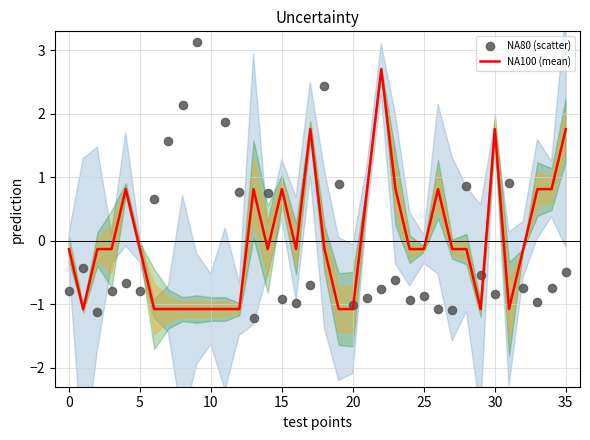

Which series has the largest Y range (max minus min)?

NA80 (scatter)